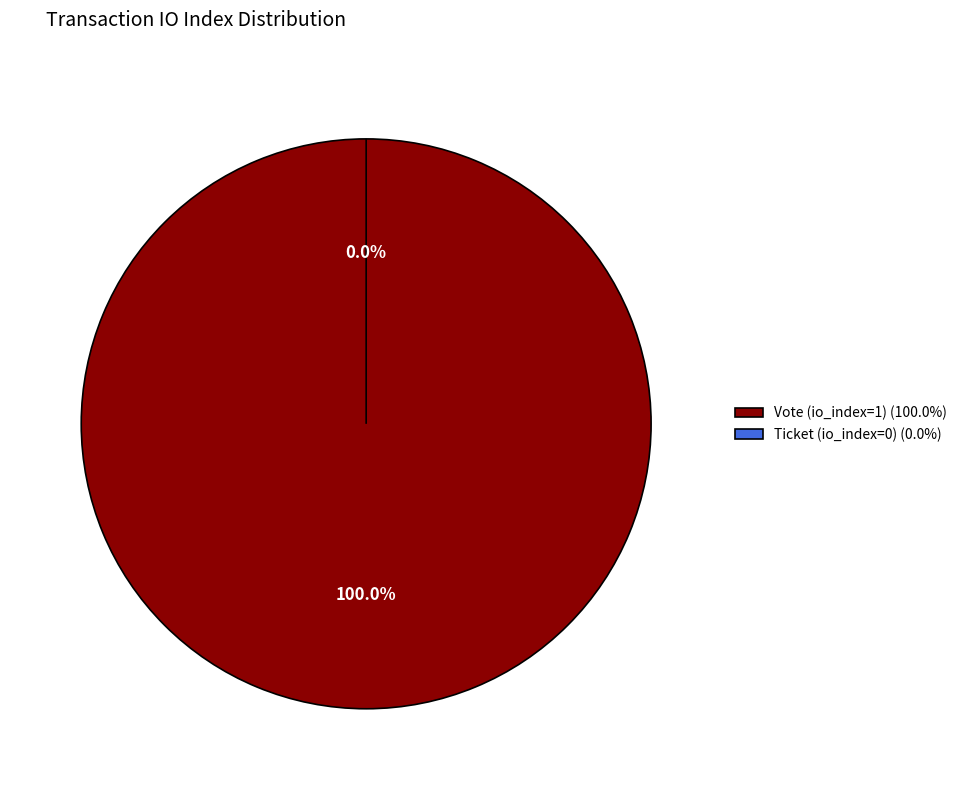

How many segments does this pie chart have?

2